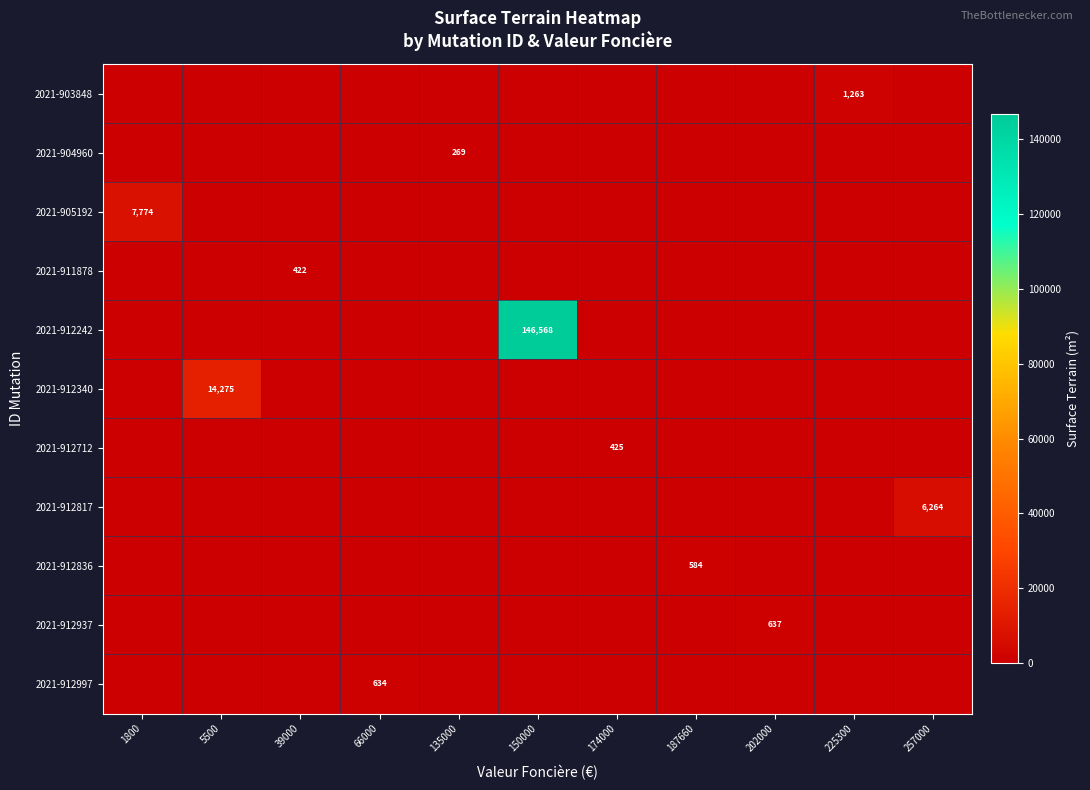

The 2021-912242 series shows 223295 at 150000. True or false?

False